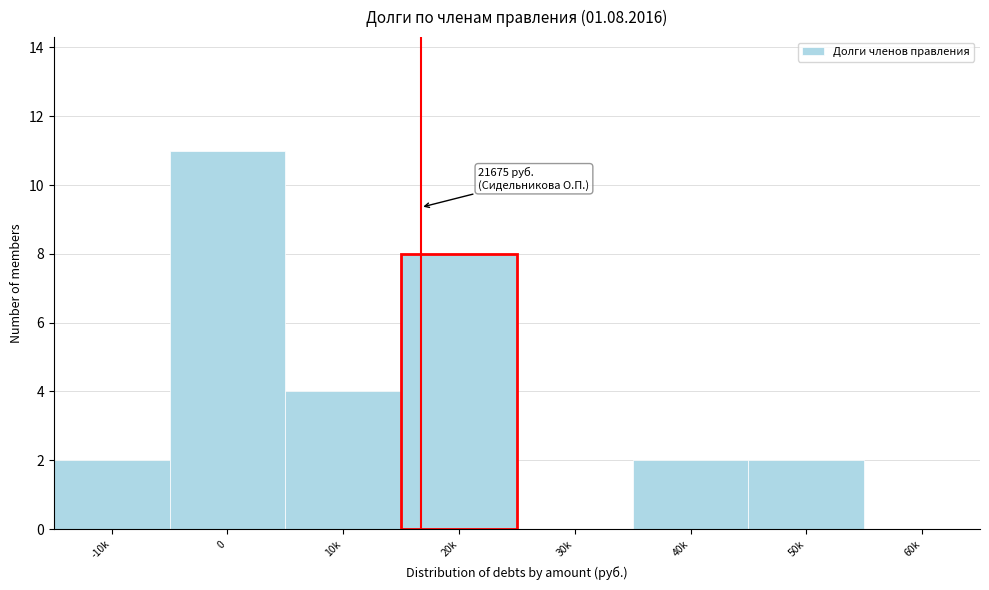

Reading right to left, extract all data points from this chart.

60k=0	50k=2	40k=2	30k=0	20k=8	10k=4	0=11	-10k=2